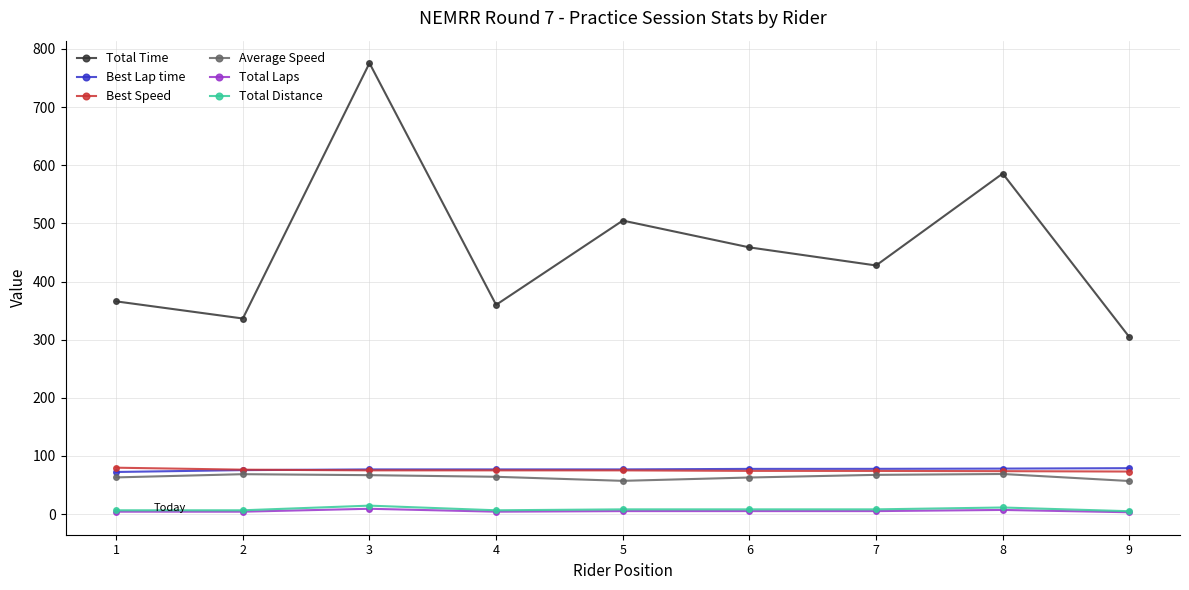

True or false: Total Time and Average Speed cross at least once.

False